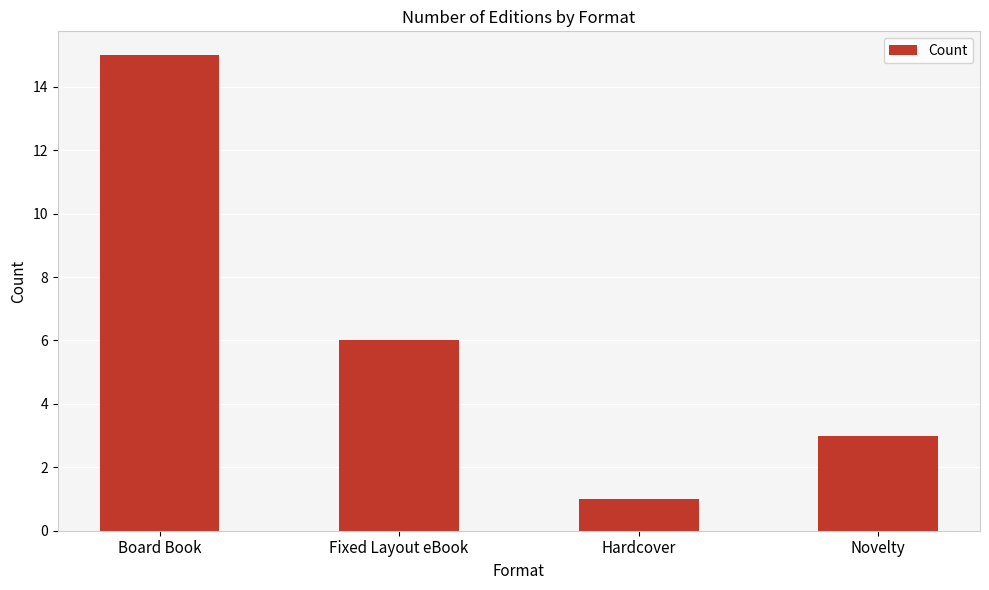

Is it true that the value at Fixed Layout eBook is 6?

True